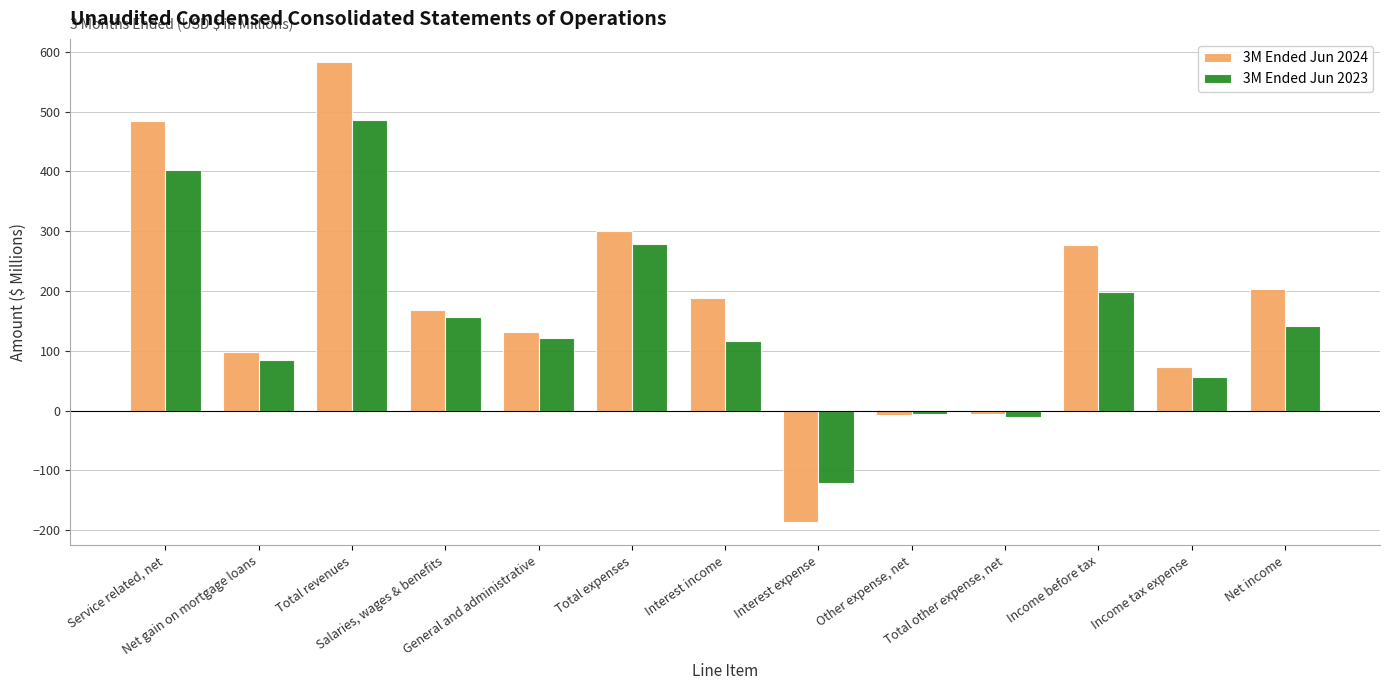

At which category is the sum across all series the highest?

Total revenues